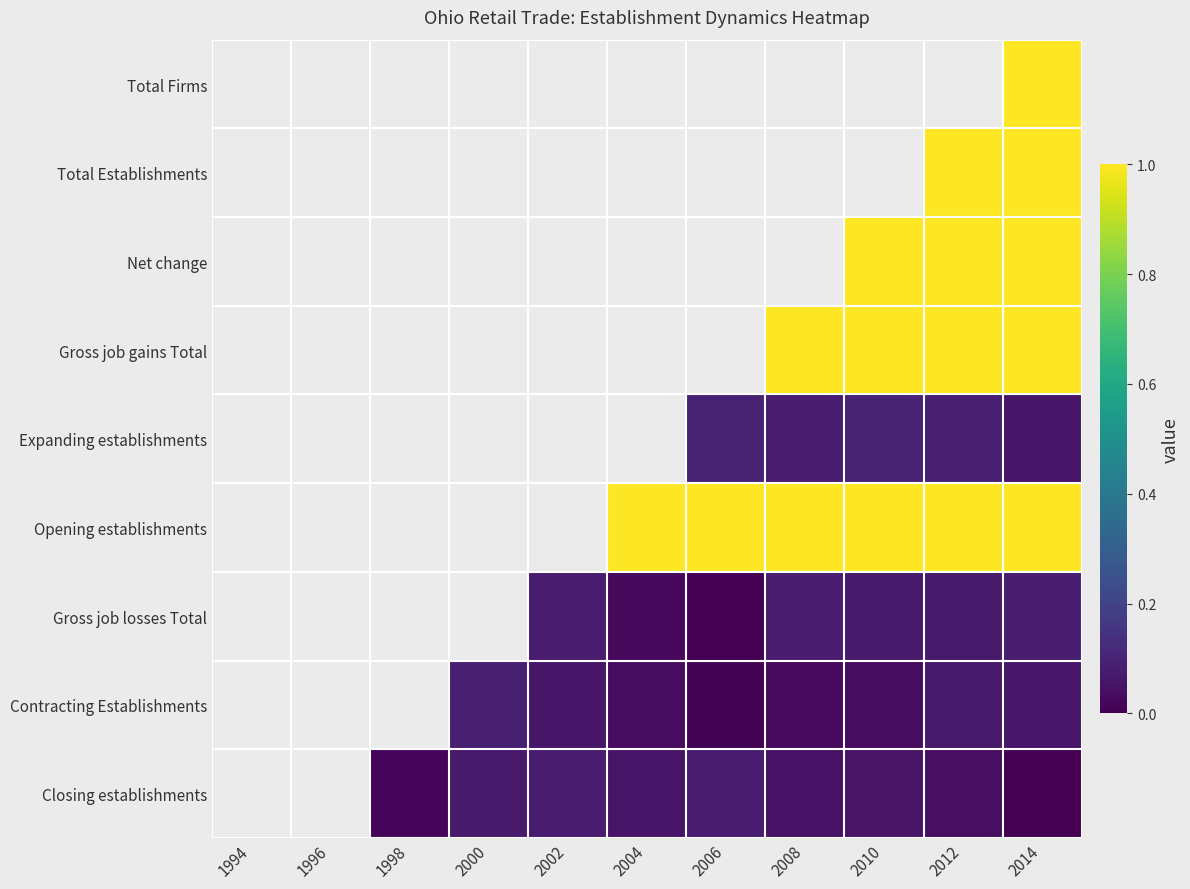

Which has a higher value, 1996 or 2006?

2006